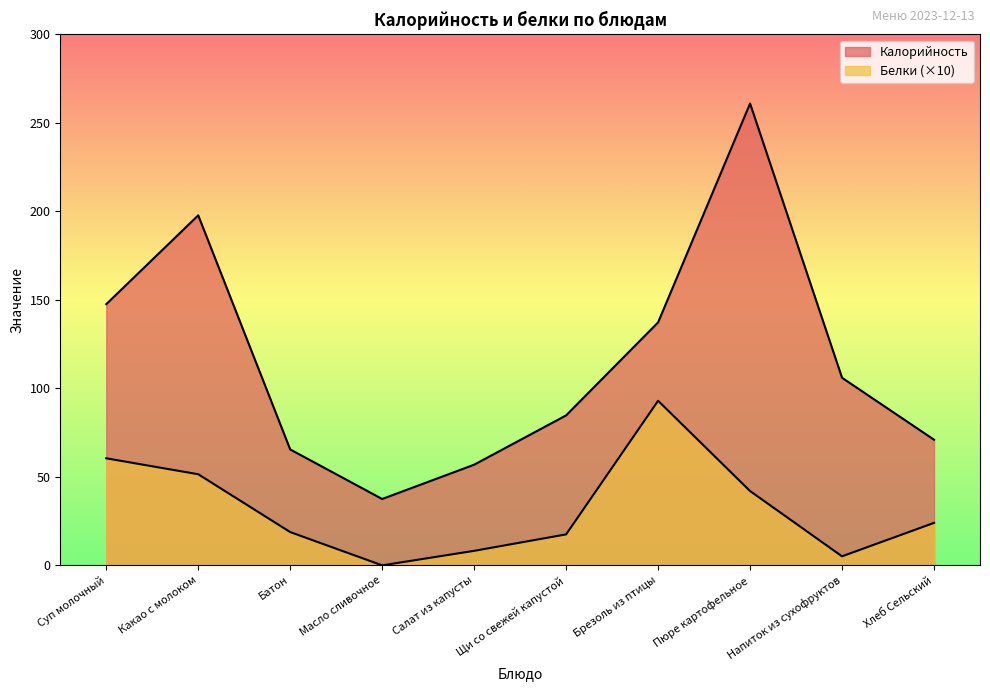

How many categories are shown in the chart?

10